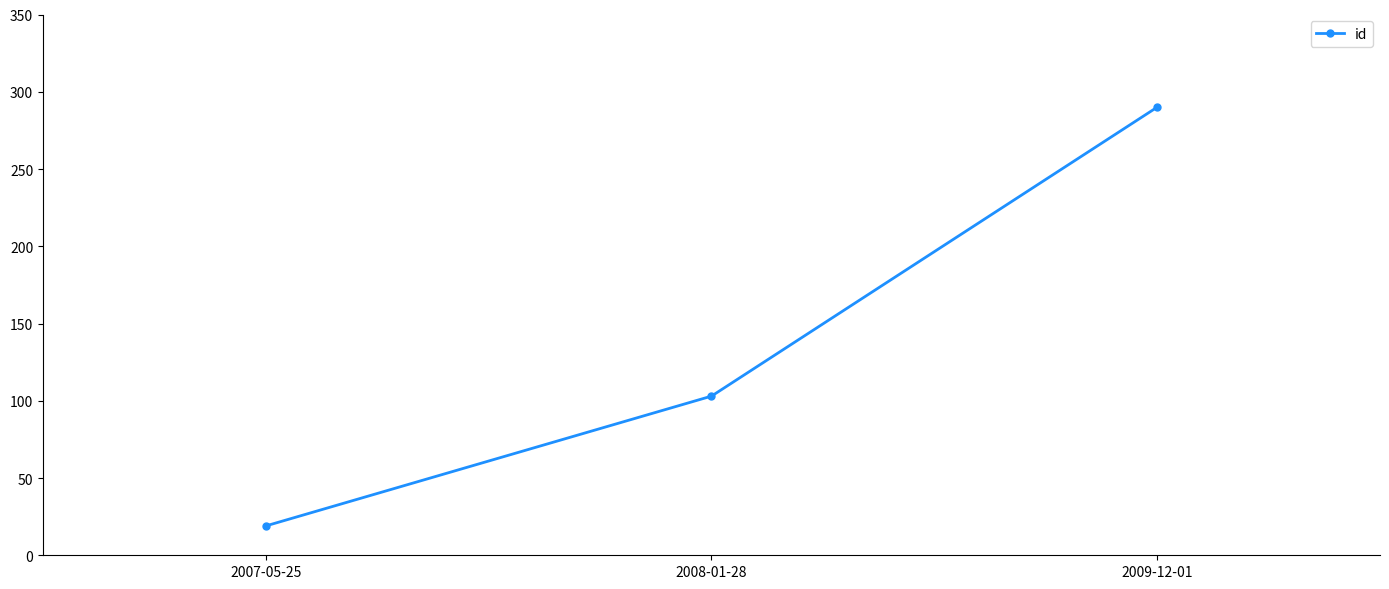

Read the value at 2009-12-01, to the nearest 5.

290